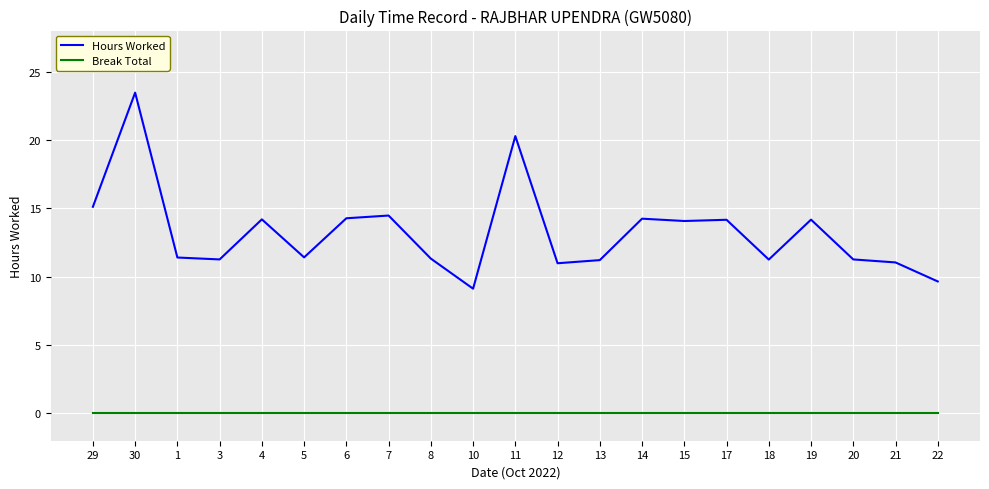

What is the spread (max minus min) of values at 3?

11.3